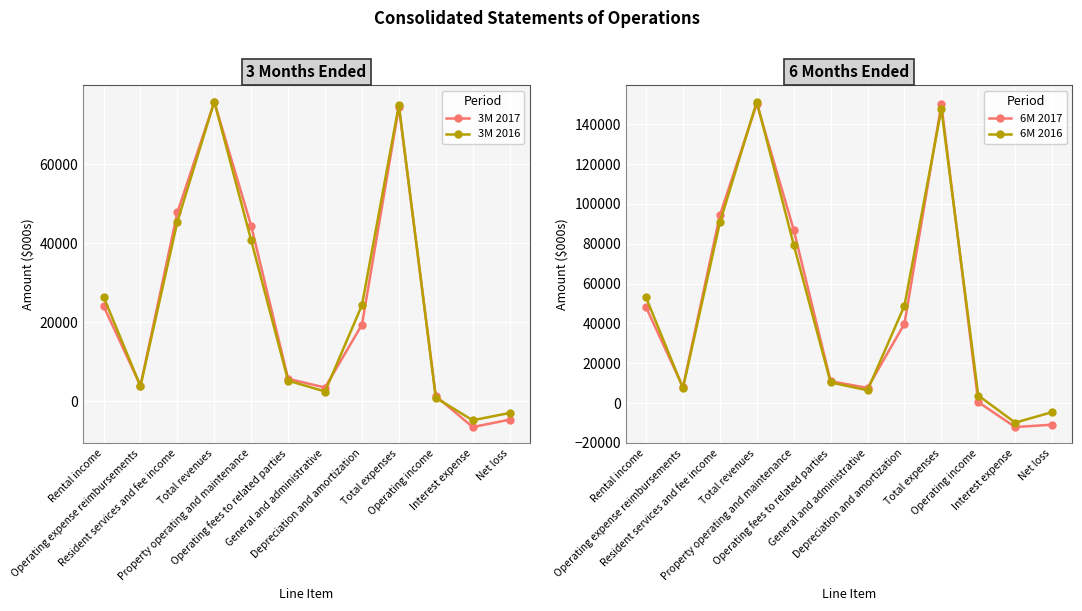

What is the value of the 3M 2017 point at the 1st from the left?

24081